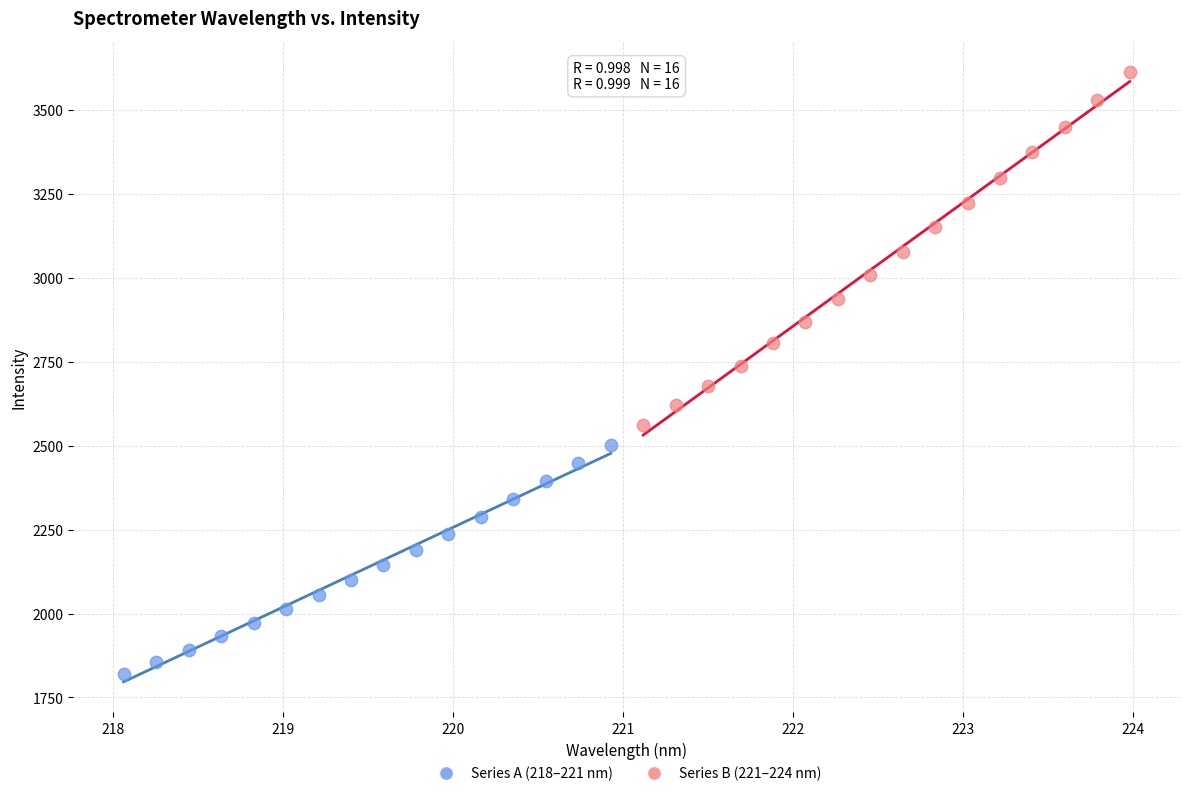

Which series has the widest spread of Y values?

Series B (221–224 nm)